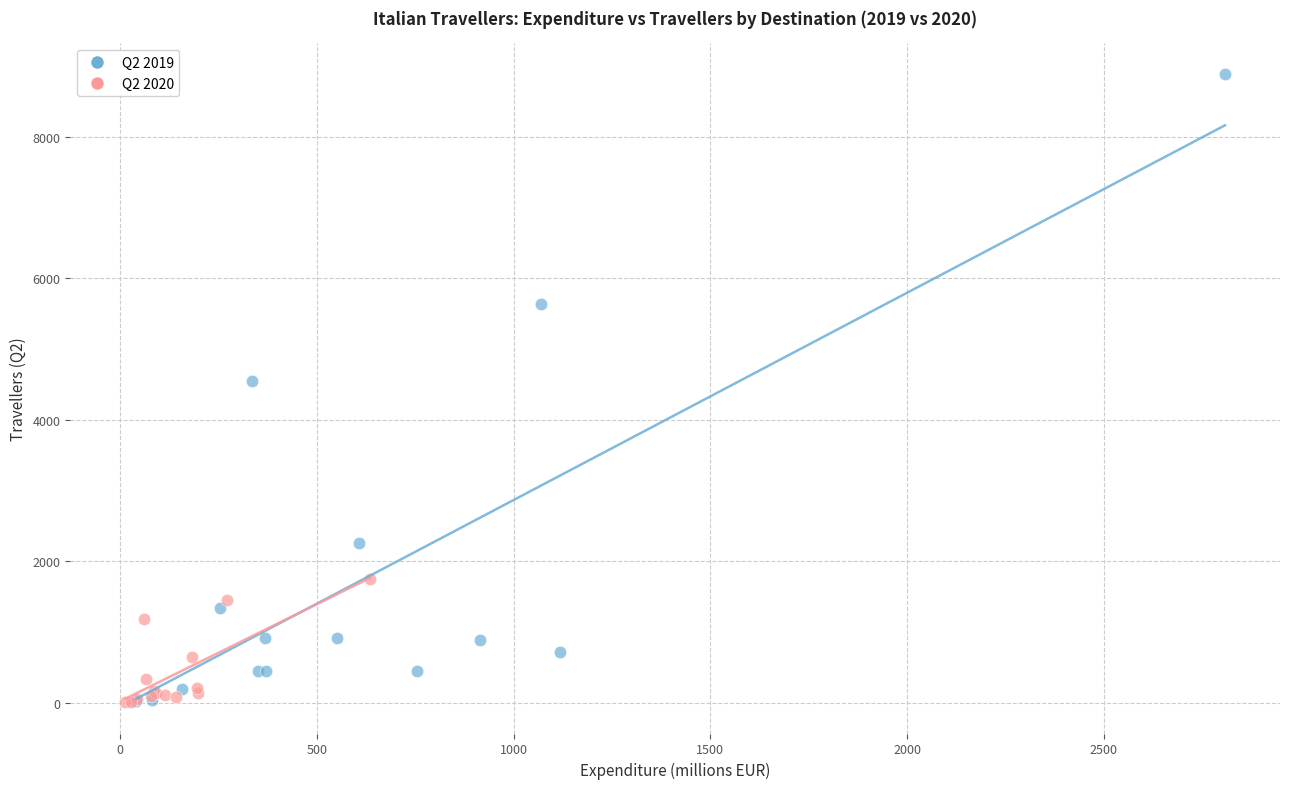

Which series reaches the maximum Y coordinate?

Q2 2019